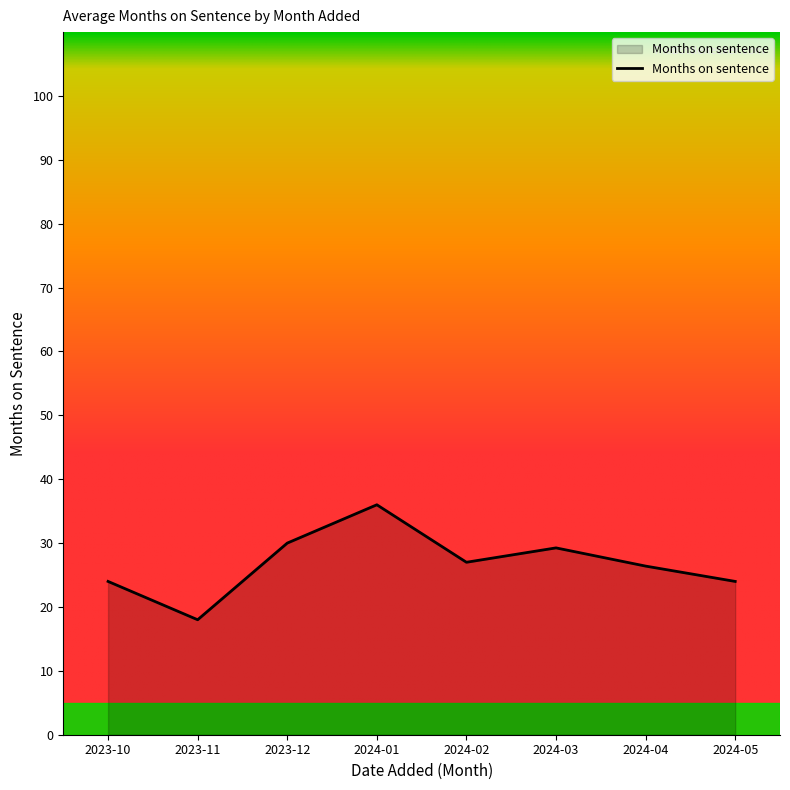

True or false: the data shows 36.0 at 2024-01.

True